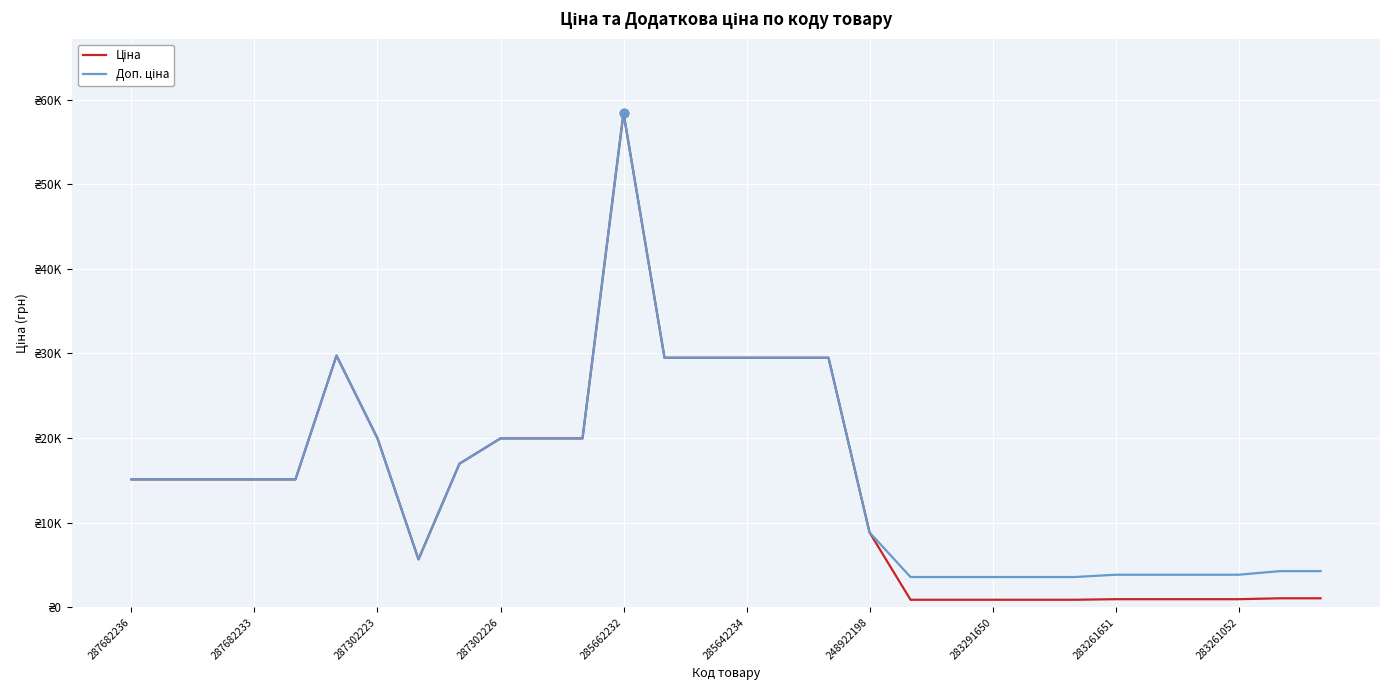

Which series has the largest total across all categories?

Доп. ціна